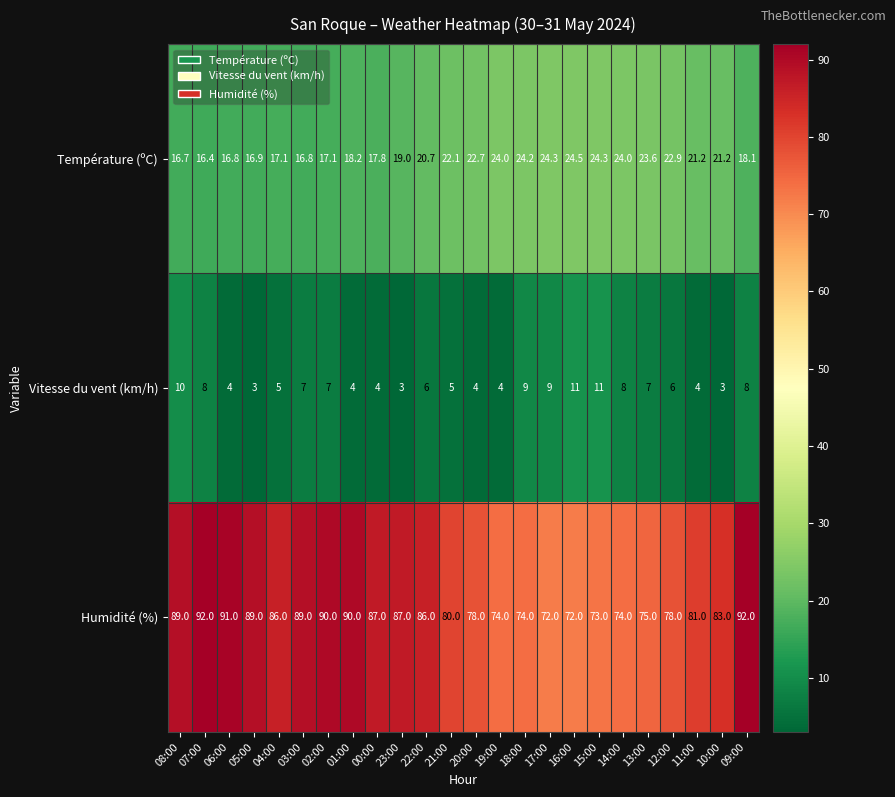

The Vitesse du vent (km/h) series shows 2.2 at 11:00. True or false?

False